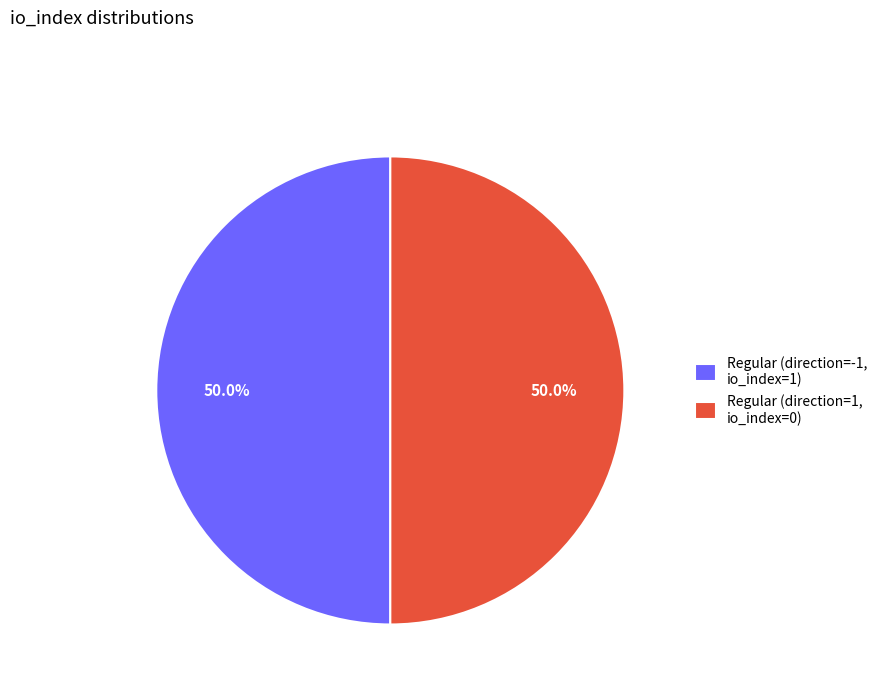

Is the sum of Regular (direction=1, io_index=0) and Regular (direction=-1, io_index=1) greater than half?

Yes